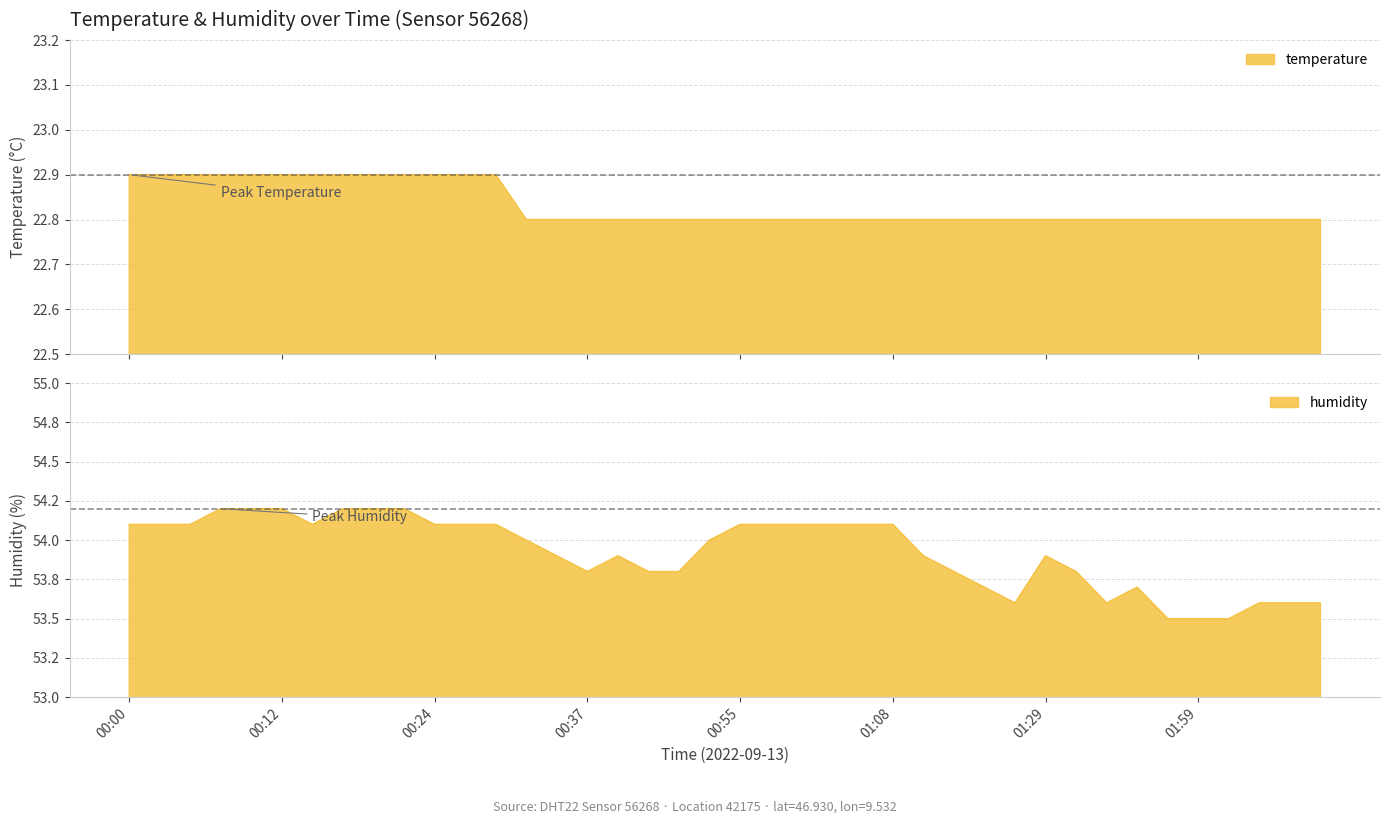

What is the sum of the temperature values at 02:06 and 00:00?

45.7